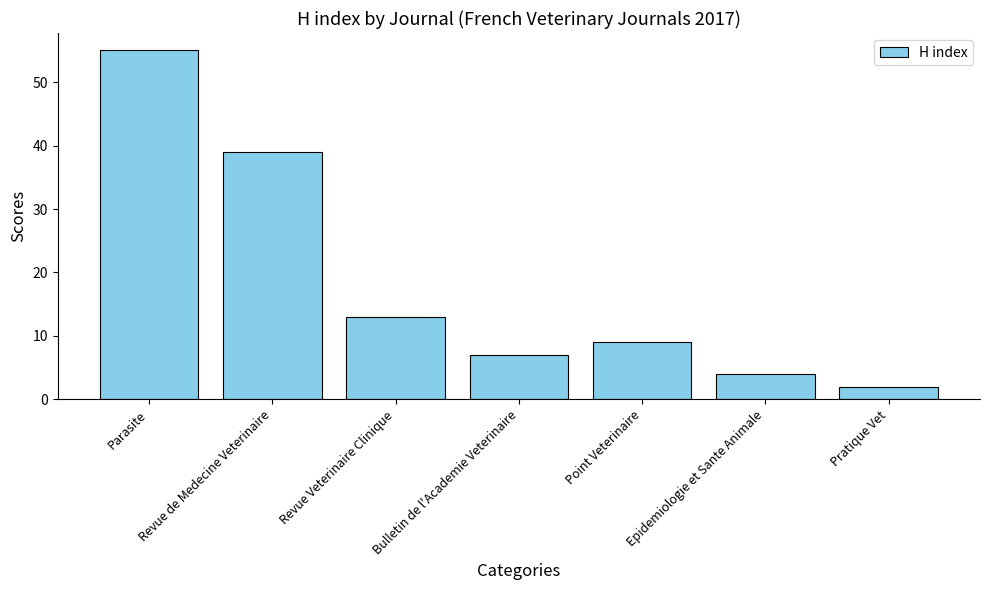

List the labels in order of value, largest first.

Parasite, Revue de Medecine Veterinaire, Revue Veterinaire Clinique, Point Veterinaire, Bulletin de l'Academie Veterinaire, Epidemiologie et Sante Animale, Pratique Vet